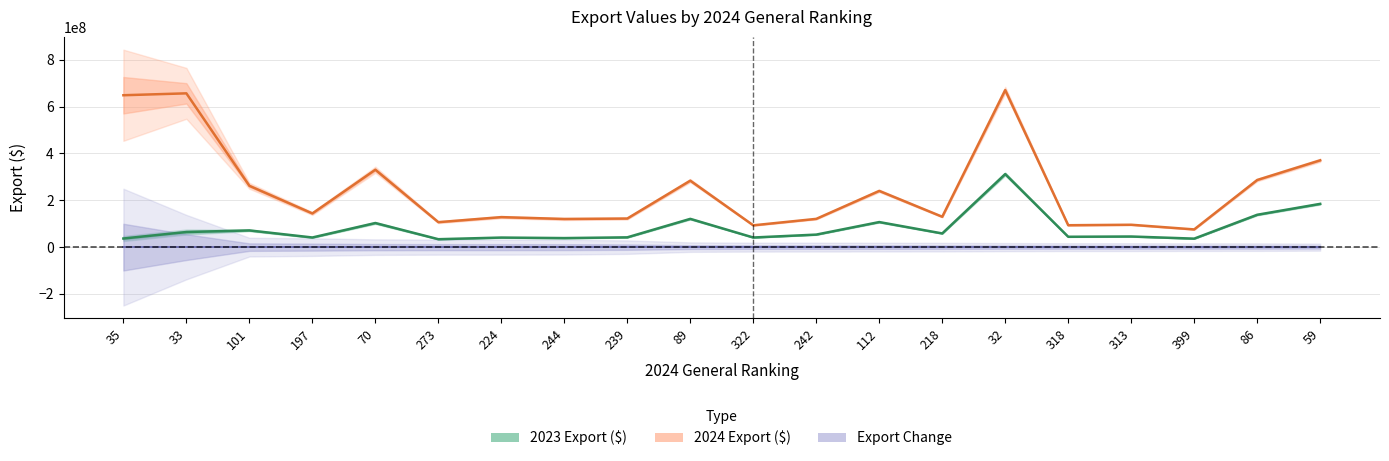

What is the total value across all series at 197?

185086420.2